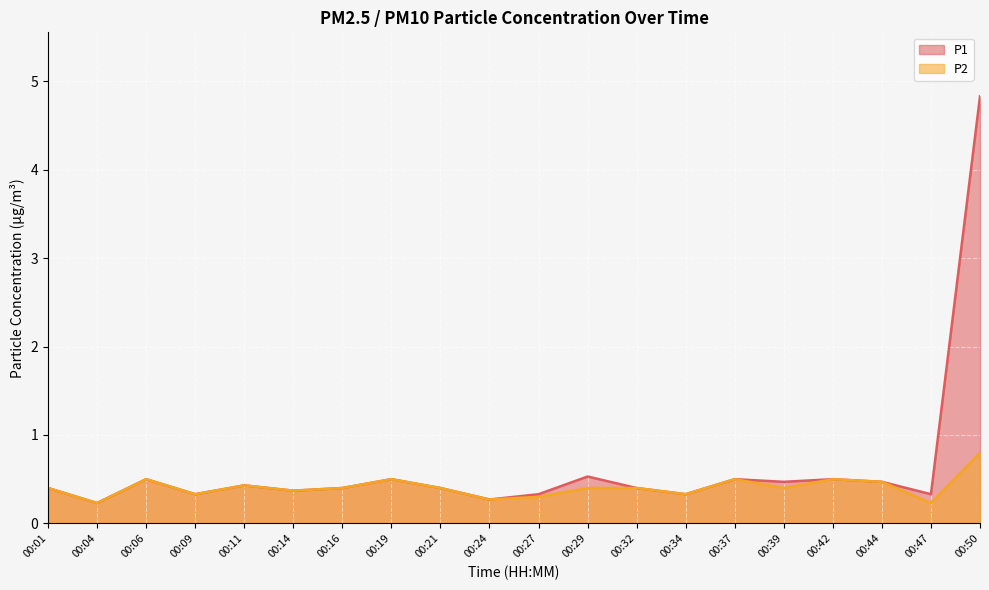

Reading left to right, what are all the values shown in this chart?

P1: 00:01=0.4	00:04=0.2	00:06=0.5	00:09=0.3	00:11=0.4	00:14=0.4	00:16=0.4	00:19=0.5	00:21=0.4	00:24=0.3	00:27=0.3	00:29=0.5	00:32=0.4	00:34=0.3	00:37=0.5	00:39=0.5	00:42=0.5	00:44=0.5	00:47=0.3	00:50=4.8
P2: 00:01=0.4	00:04=0.2	00:06=0.5	00:09=0.3	00:11=0.4	00:14=0.4	00:16=0.4	00:19=0.5	00:21=0.4	00:24=0.3	00:27=0.3	00:29=0.4	00:32=0.4	00:34=0.3	00:37=0.5	00:39=0.4	00:42=0.5	00:44=0.5	00:47=0.2	00:50=0.8